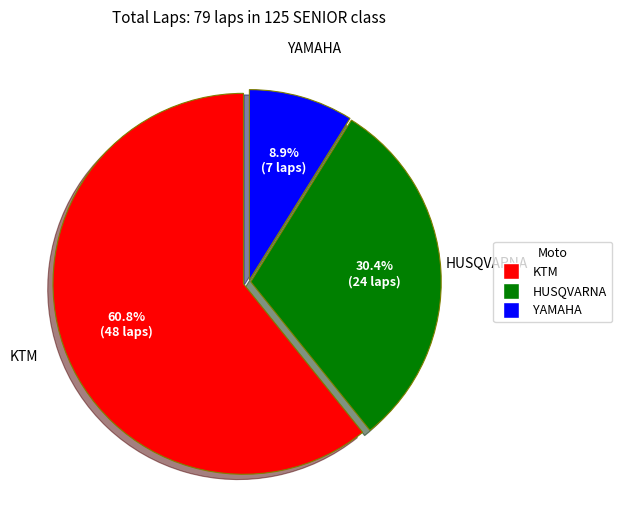

Does any single category account for the majority?

Yes